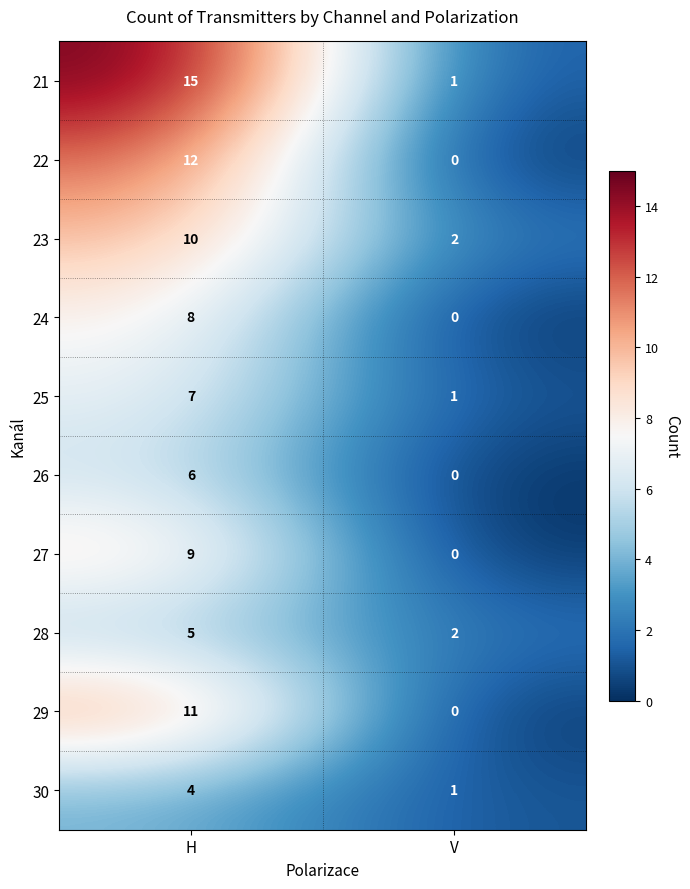

How many distinct data groups are displayed?

10